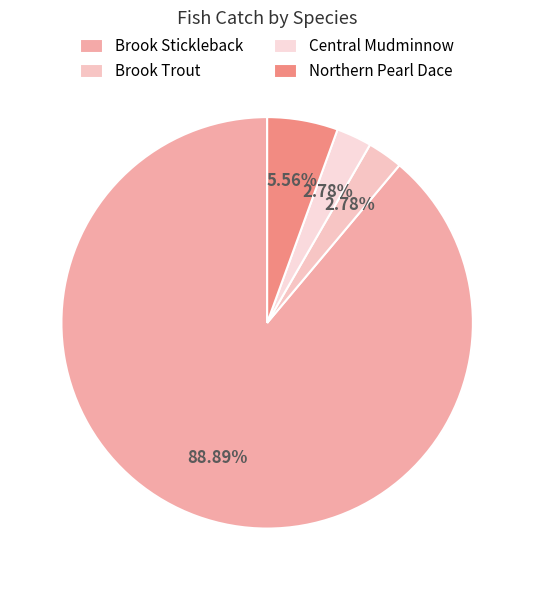

What is the majority slice?

Brook Stickleback